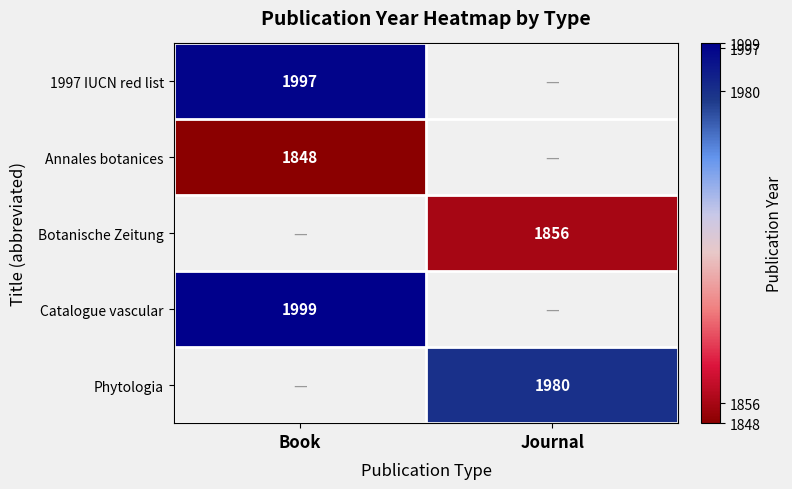

Is the value of Botanische Zeitung at Journal greater than the value of 1997 IUCN red list at Book?

No